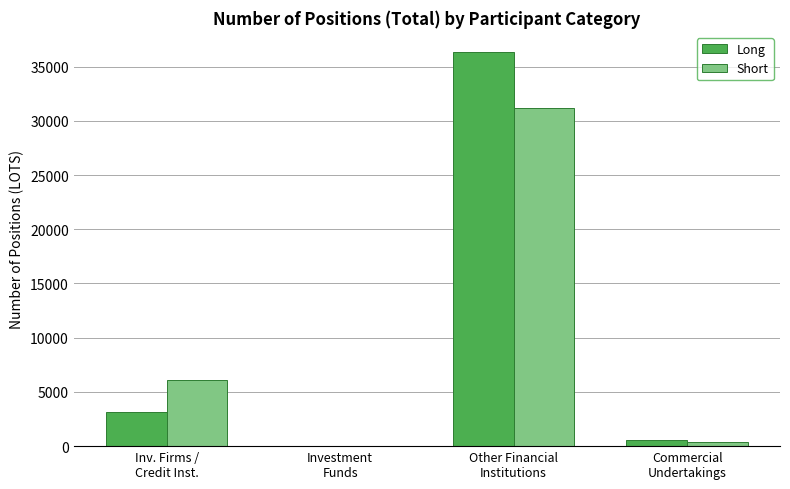

What are all the series names shown in the legend?

Long, Short